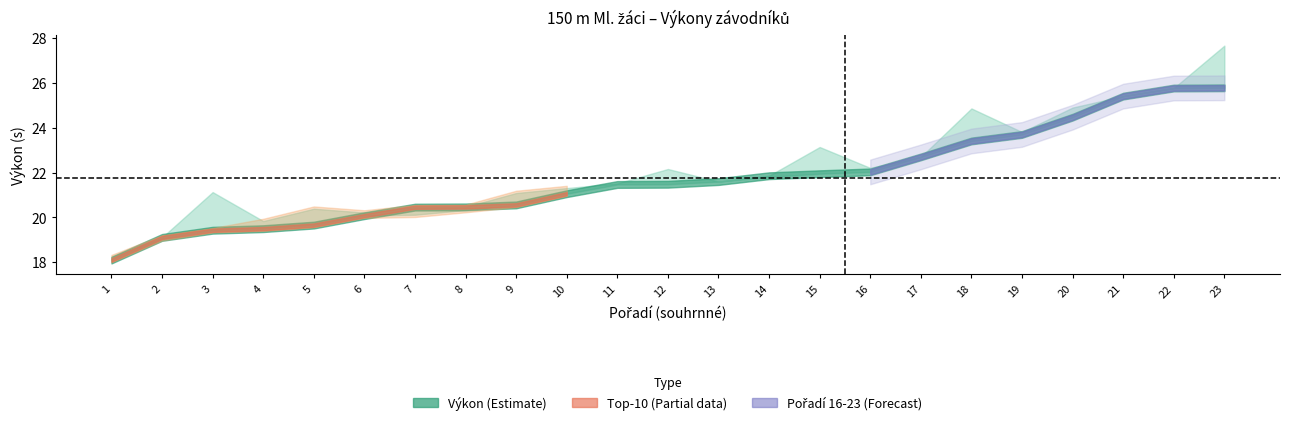

At which label does Pořadí (sourhn.) first exceed 12?

13